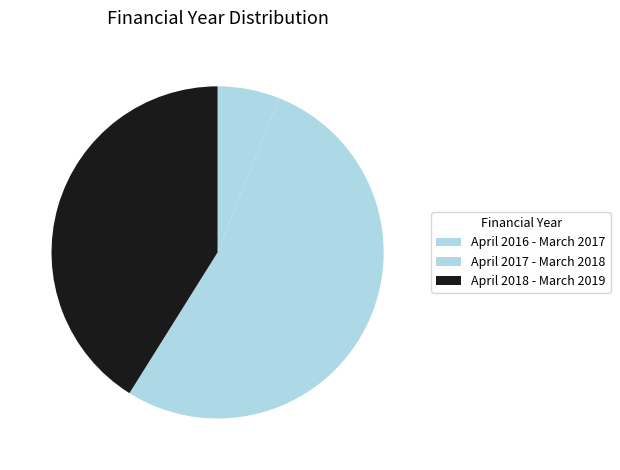

Count the number of slices in the pie.

3